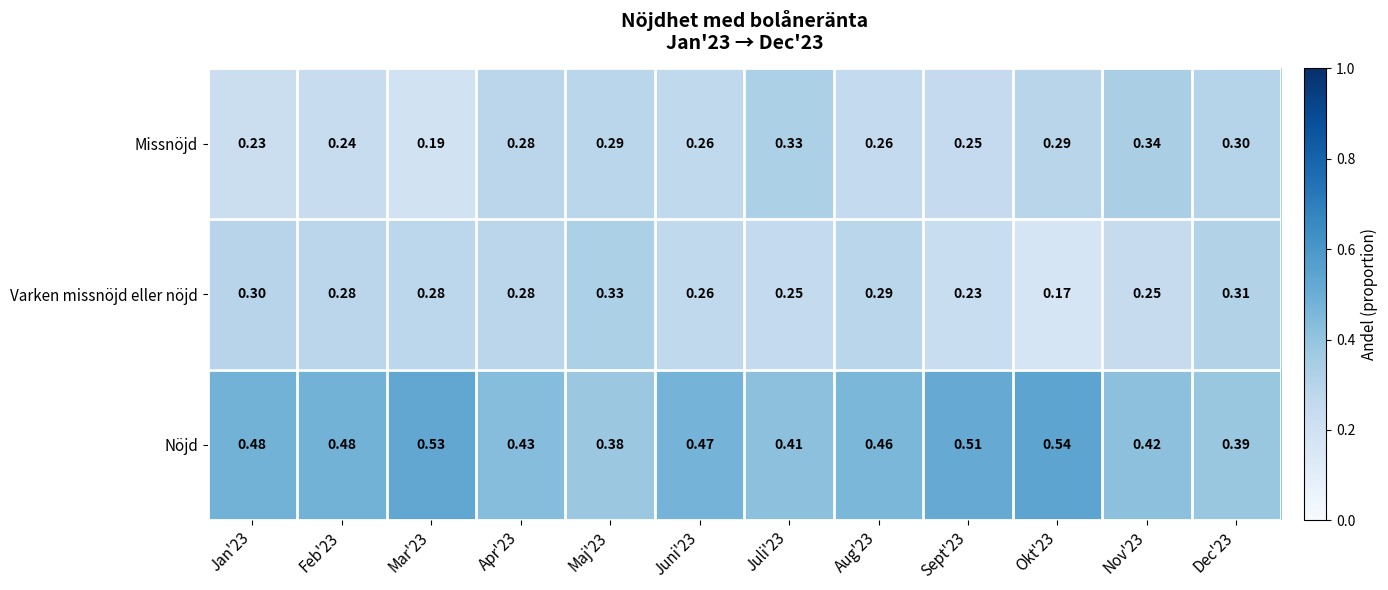

At which category does the chart reach its minimum across all series?

Okt'23